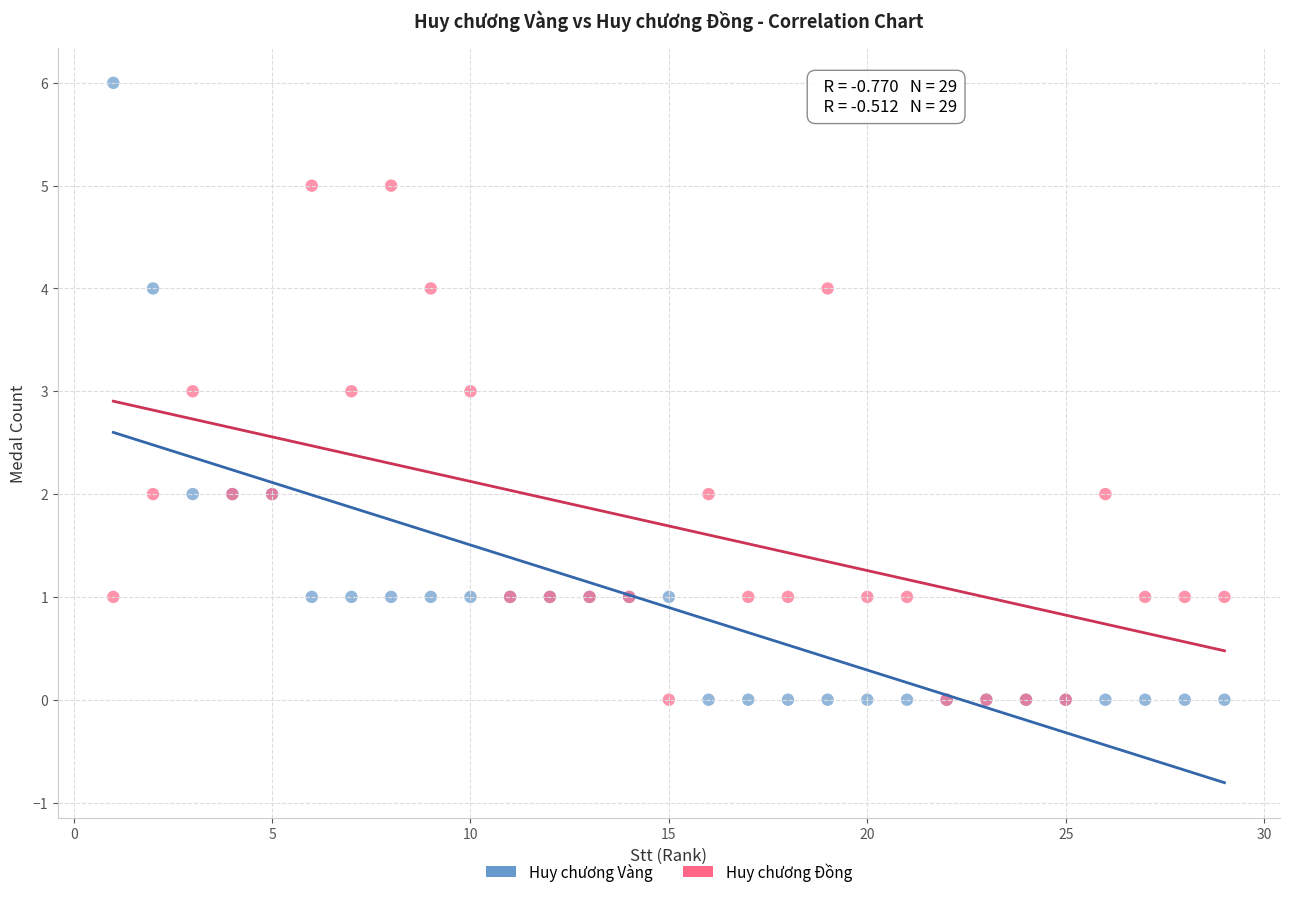

Which series reaches the maximum Y coordinate?

Huy chương Vàng